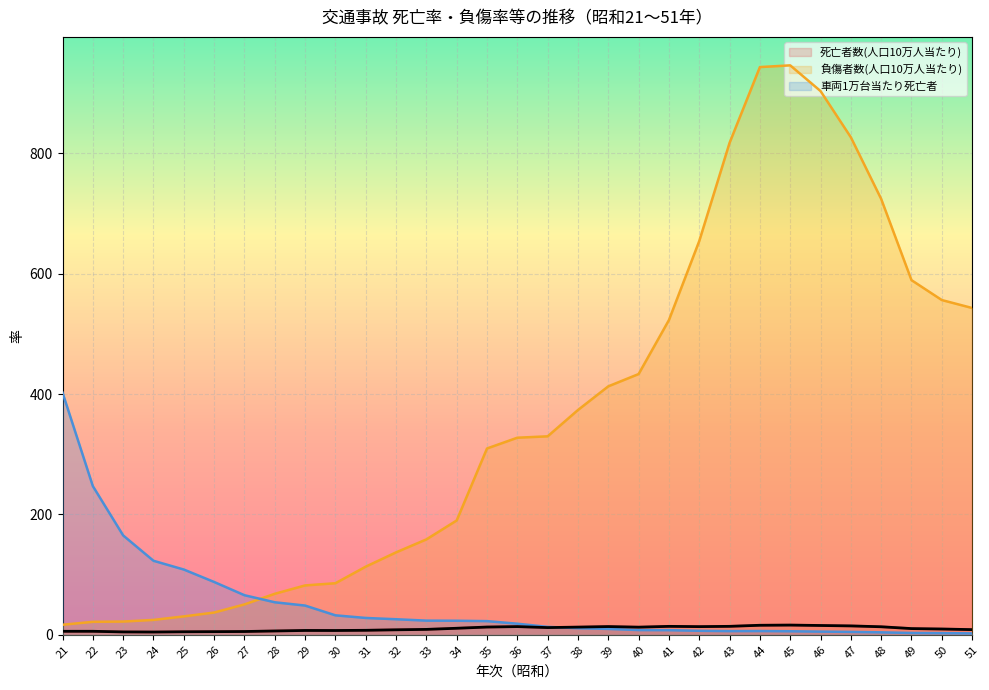

Is it true that 死亡者数(人口10万人当たり) equals 15.8 at 44?

True